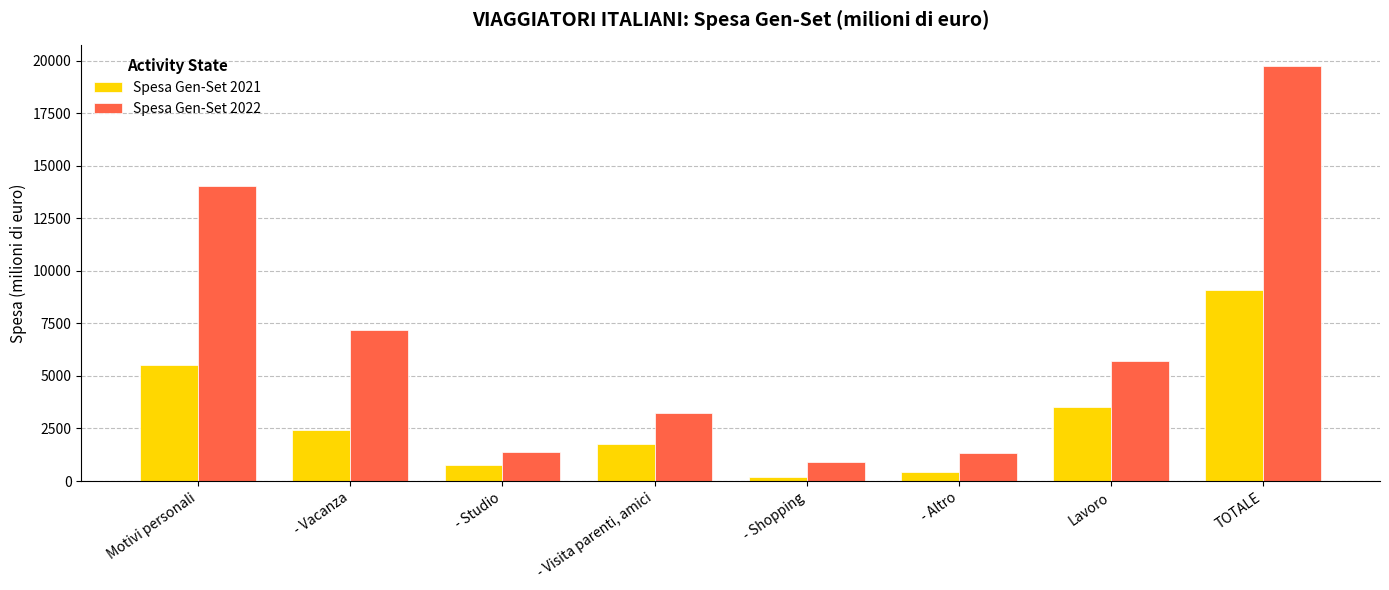

Is it true that Spesa Gen-Set 2021 equals 765.8 at - Studio?

True